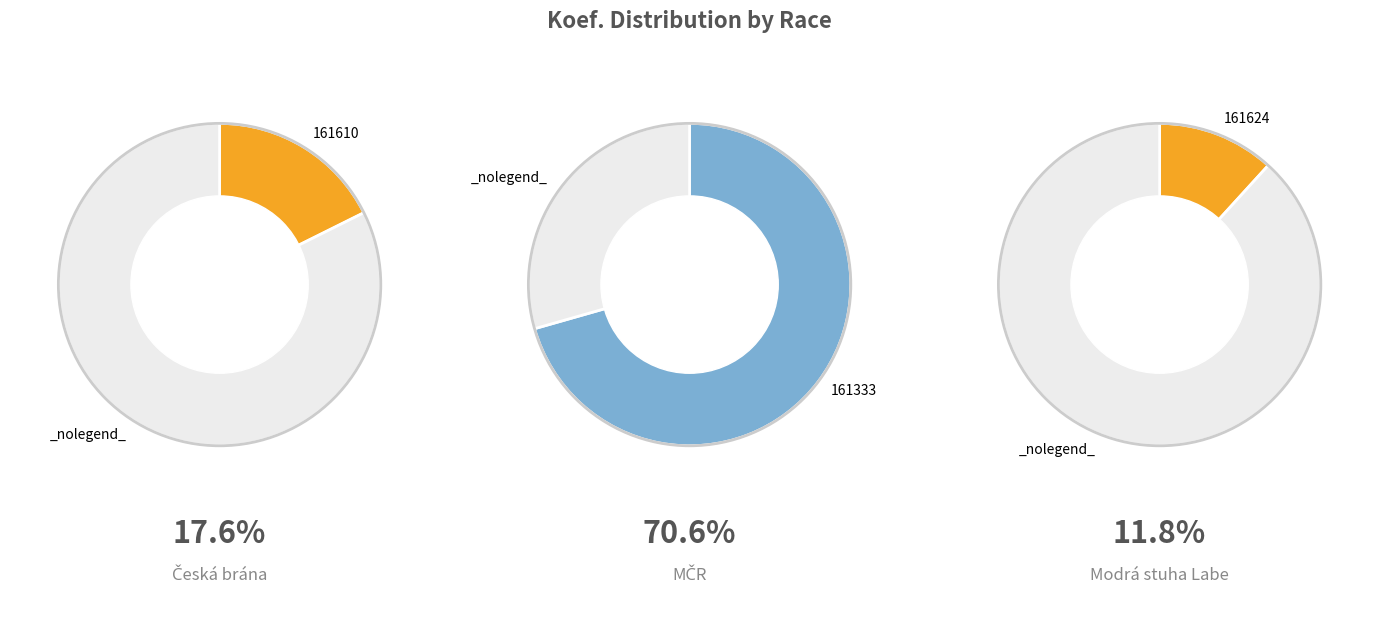

To the nearest percent, what is the combined percentage of 161610 and 161333?

88%